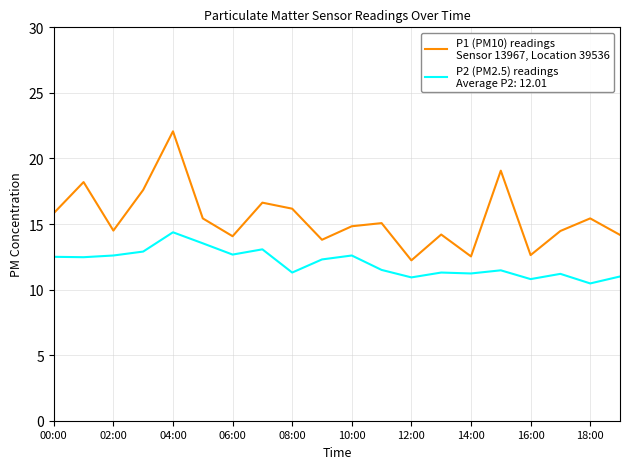

What is the maximum value shown in the chart?

22.1